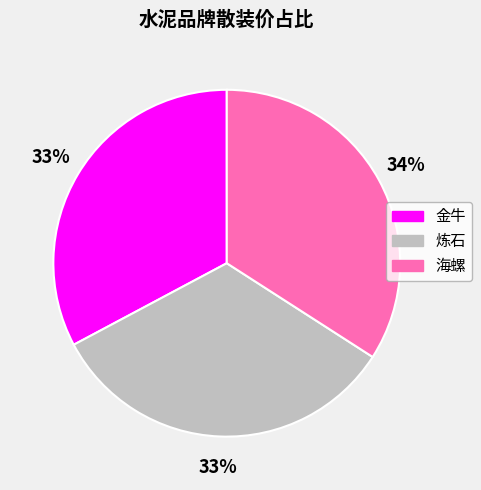

Count the number of slices in the pie.

3